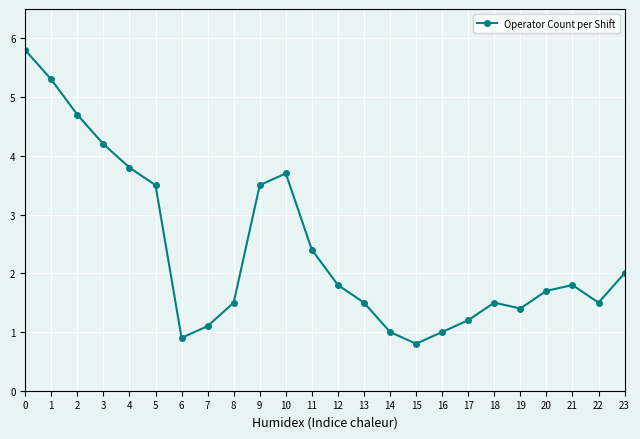

What is the sum of the values at 20 and 11?

4.1